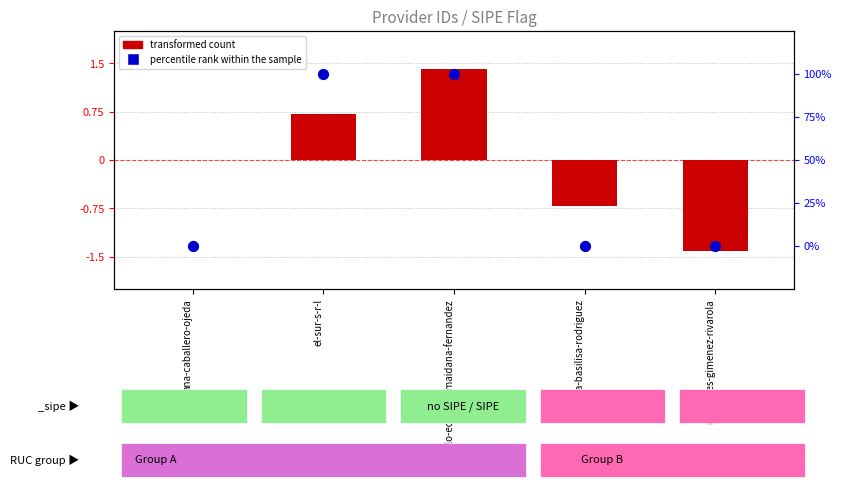

At how many categories does at least one series exceed 26?

2